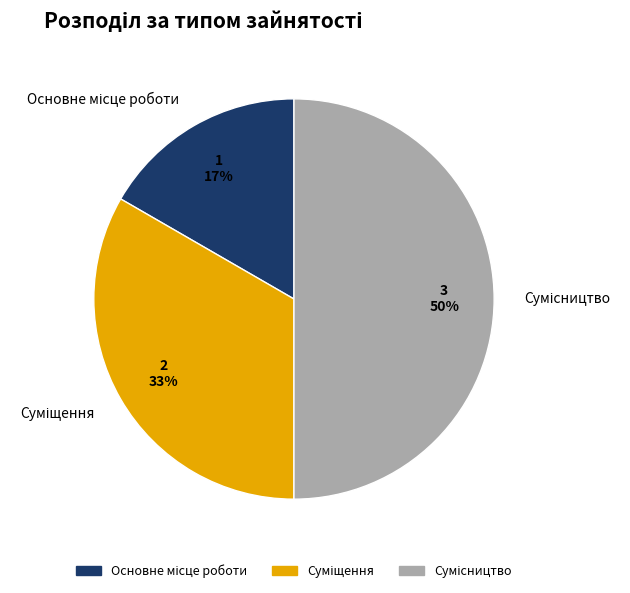

To the nearest percent, what is the average slice percentage?

33%